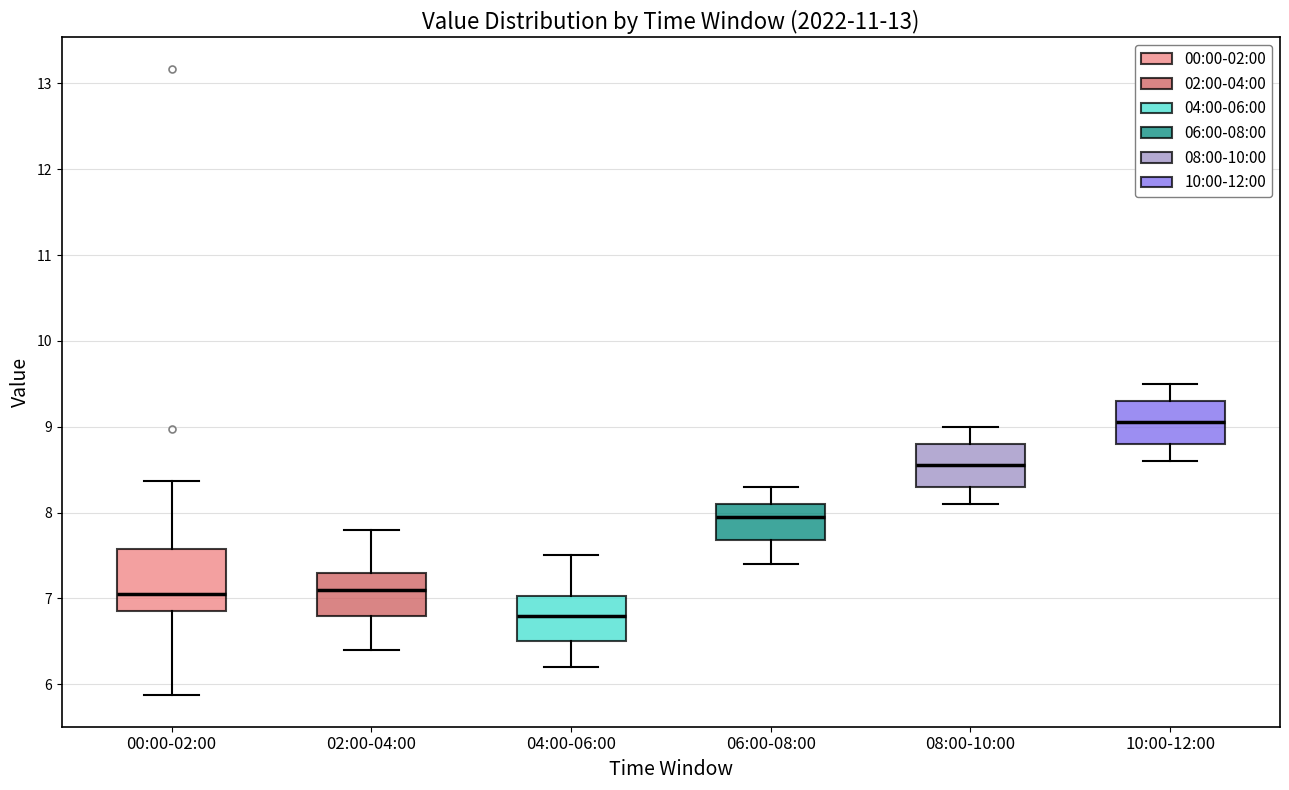

Which box is the tallest, from its lower edge to its upper edge?

00:00-02:00